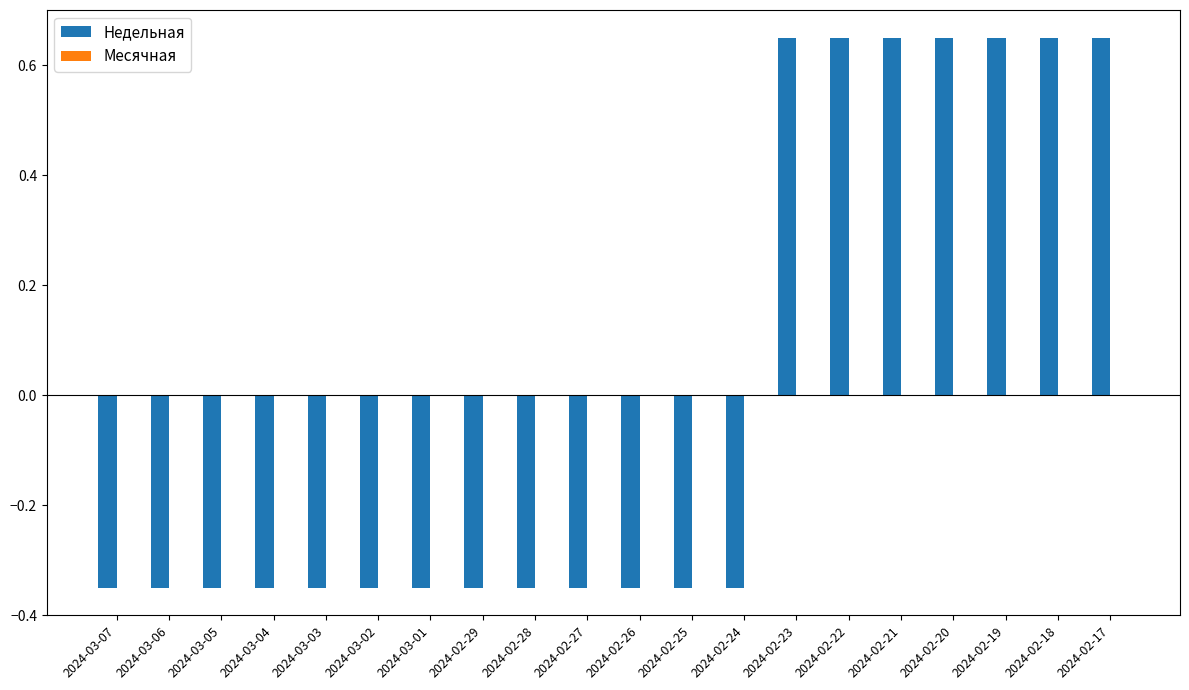

How many distinct data groups are displayed?

1